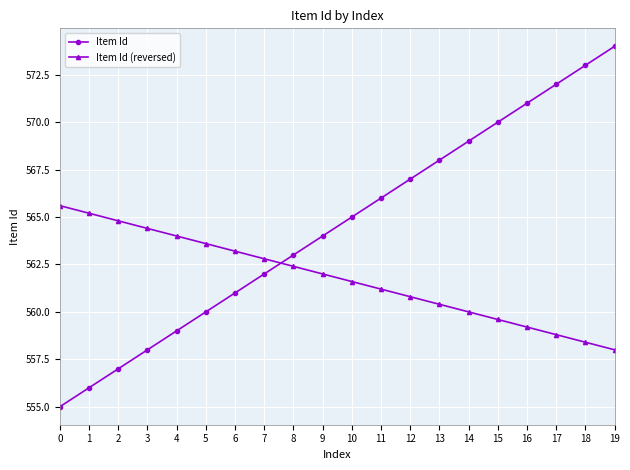

Where does the Item Id (reversed) series first go above 562?

0